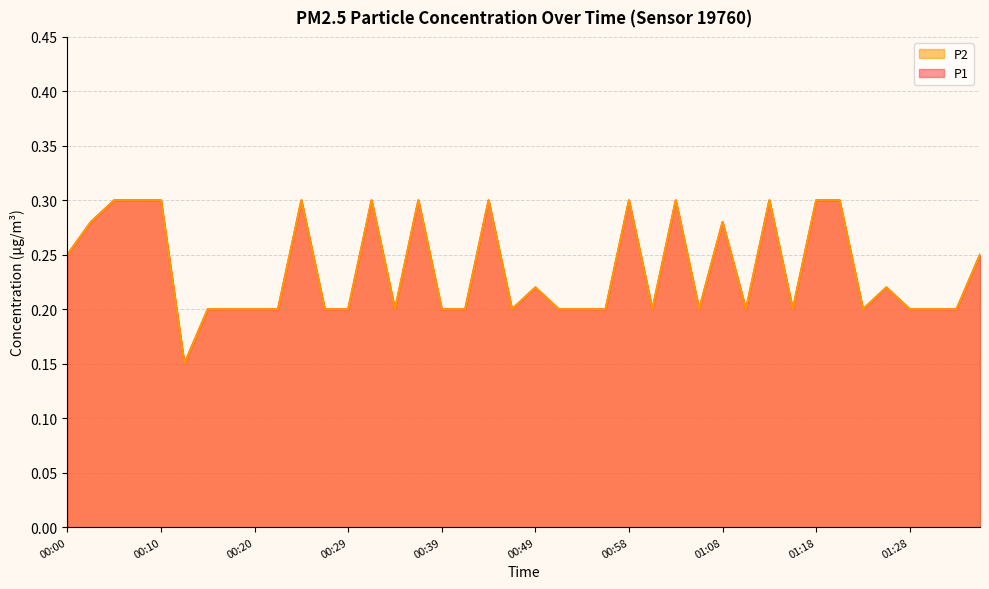

Which label corresponds to the largest value in the chart?

00:05